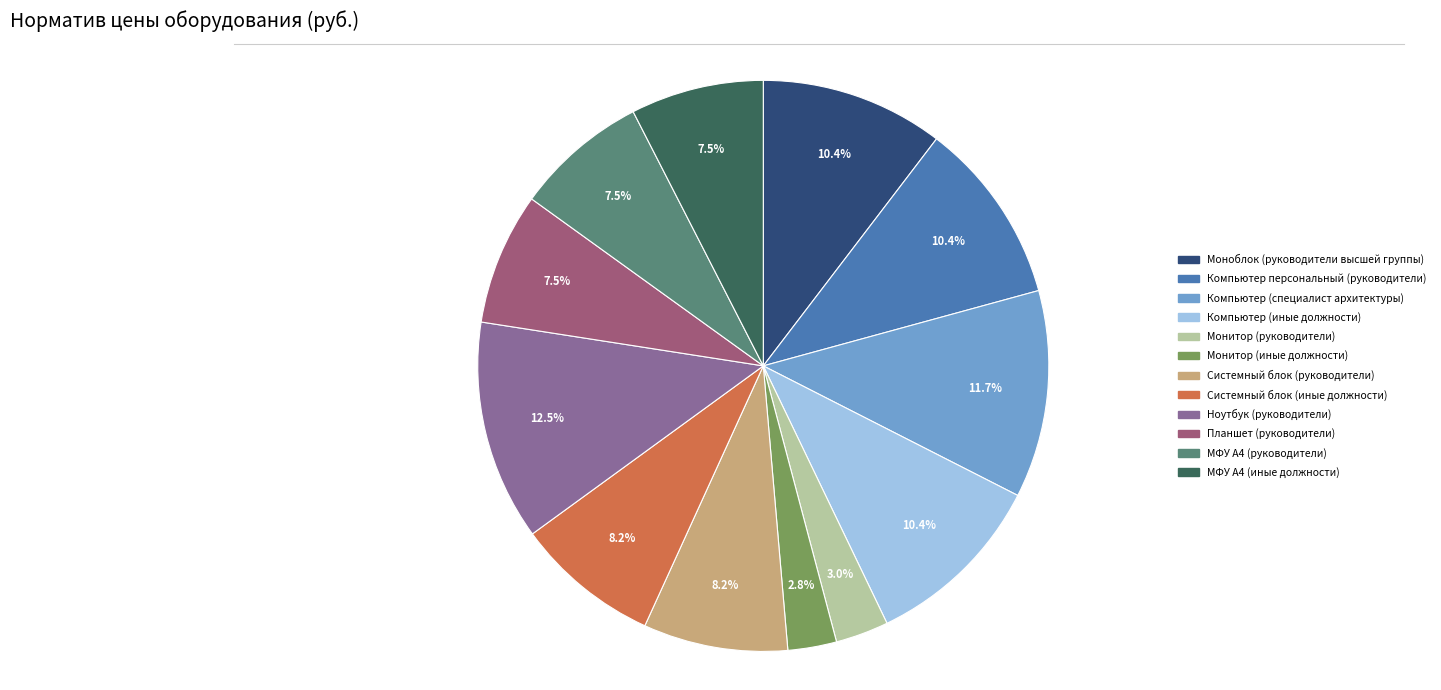

To the nearest percent, what percentage of the pie is Монитор (руководители)?

3%